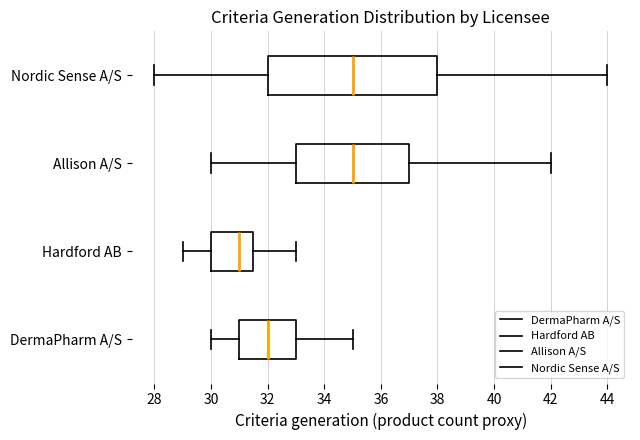

Which box has the furthest to the left median line?

Hardford AB